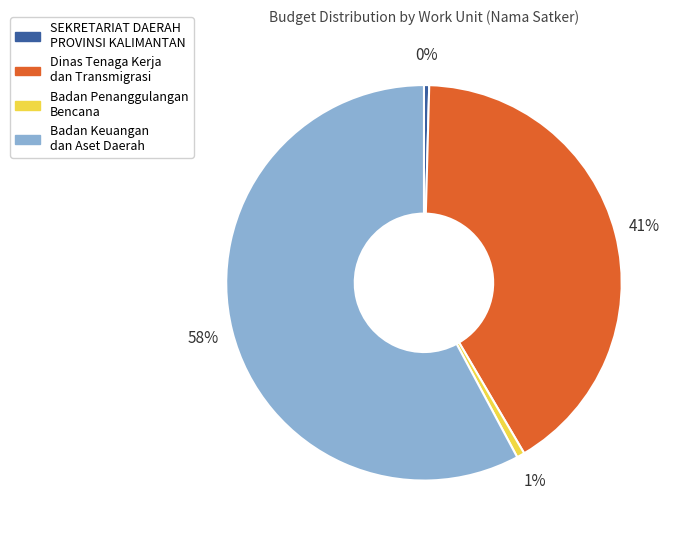

Is there any slice that represents more than half of the pie?

Yes